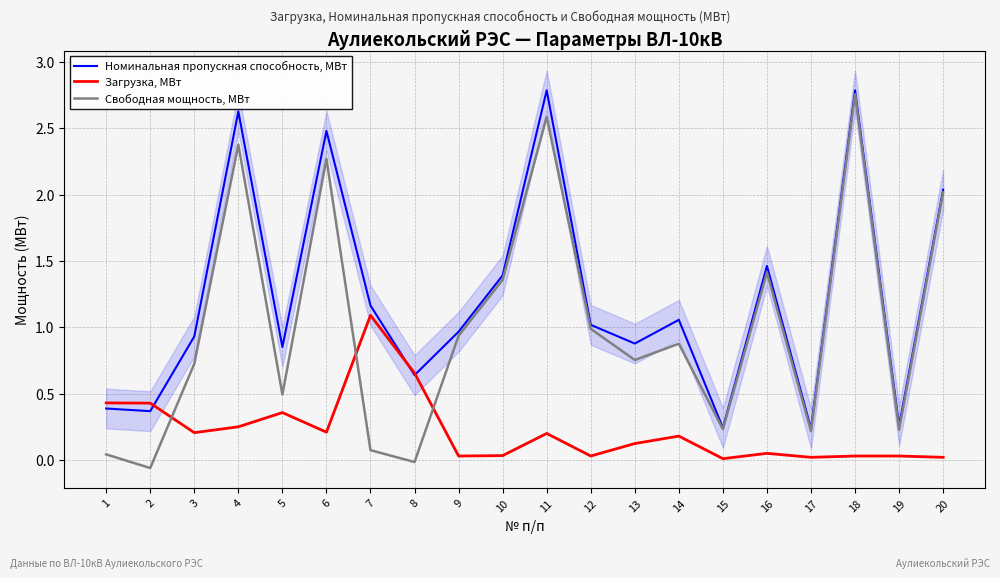

Which has a higher value, 2 or 15?

2